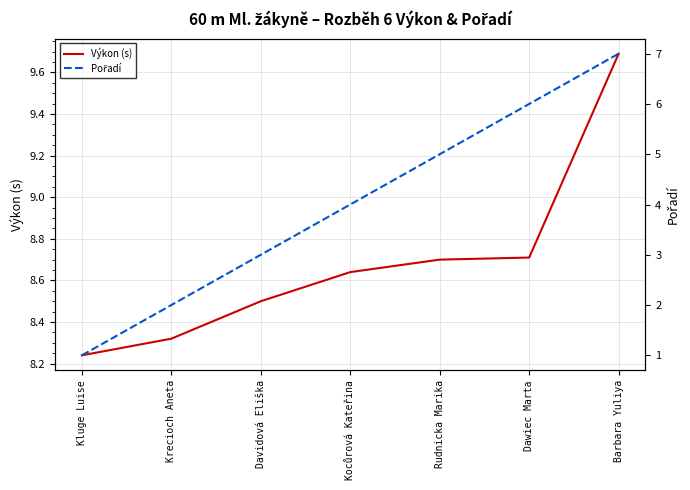

How many data points in Pořadí are above 4?

3